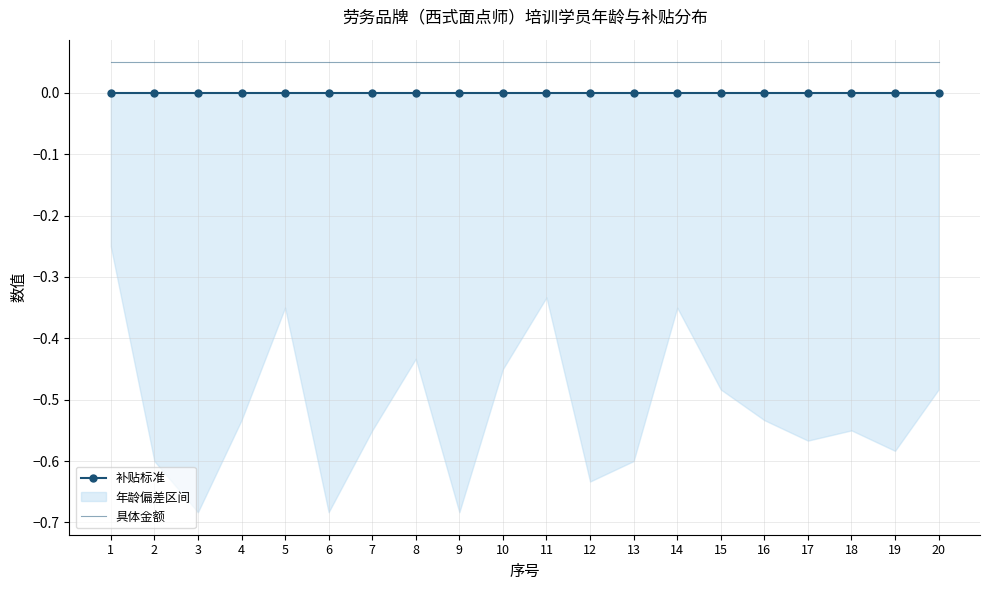

Reading right to left, what are all the values shown in this chart?

补贴标准: 0.0	0.0	0.0	0.0	0.0	0.0	0.0	0.0	0.0	0.0	0.0	0.0	0.0	0.0	0.0	0.0	0.0	0.0	0.0	0.0
具体金额: 0.1	0.1	0.1	0.1	0.1	0.1	0.1	0.1	0.1	0.1	0.1	0.1	0.1	0.1	0.1	0.1	0.1	0.1	0.1	0.1